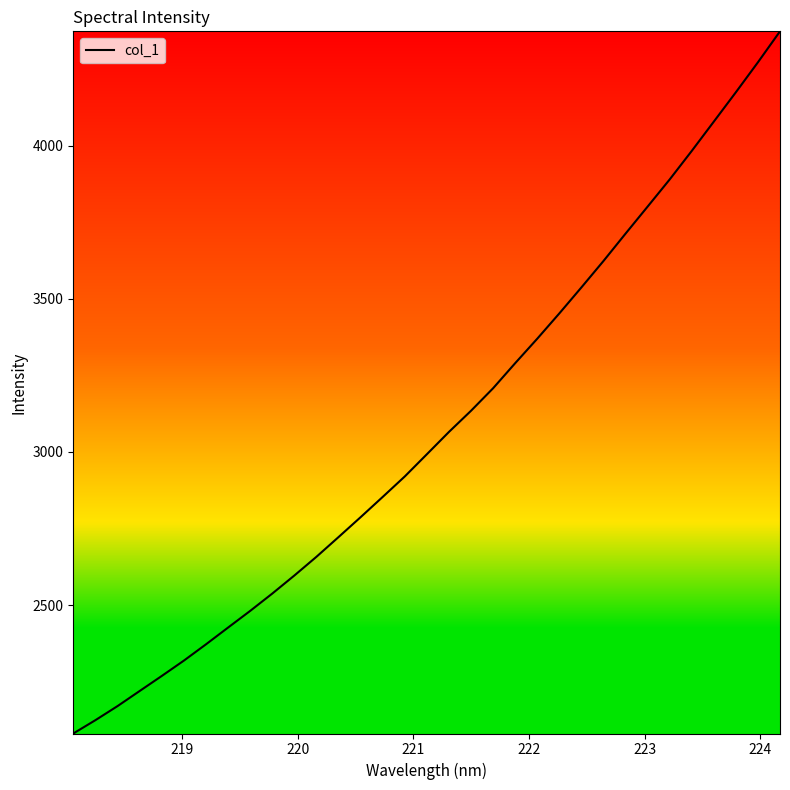

Does the chart have visible grid lines?

No